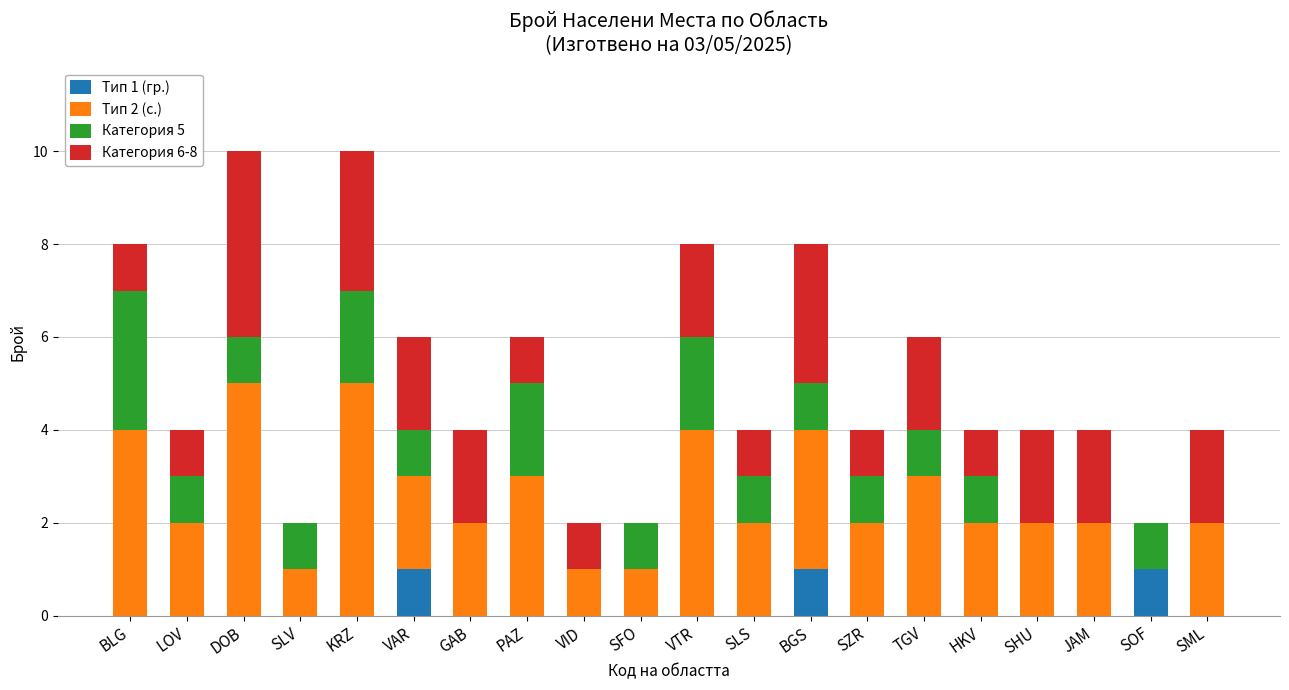

What is the total value across all series at KRZ?

10